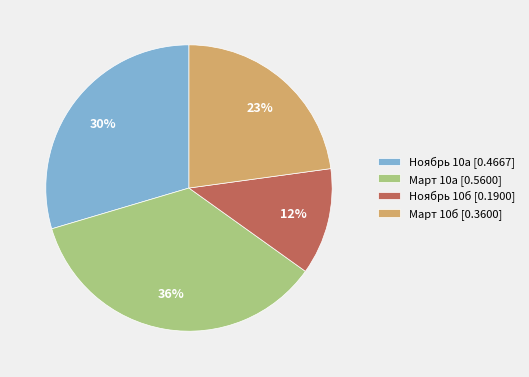

Does Март 10б represent more than half of the total?

No